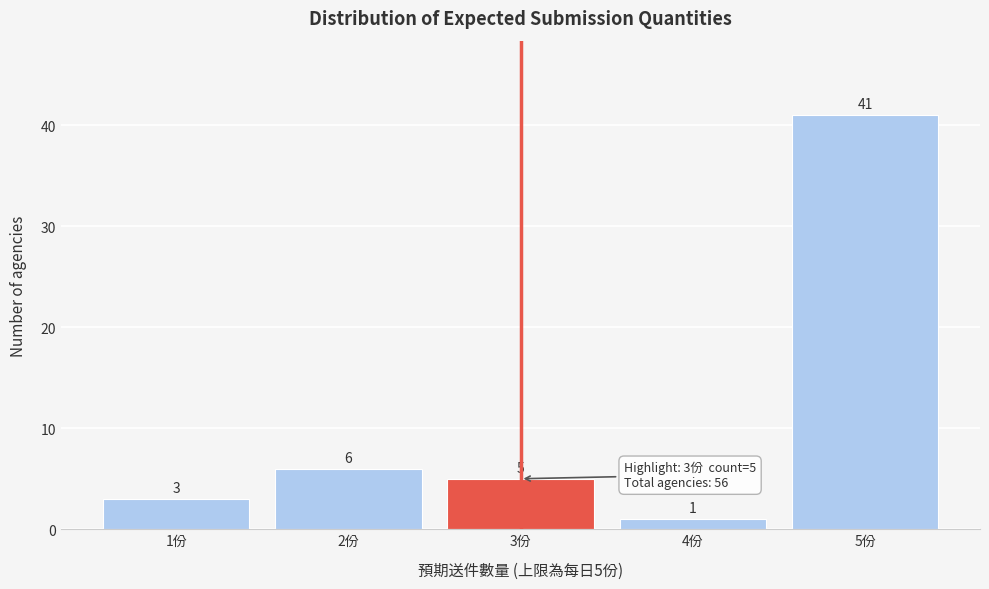

Which range on the x-axis has the tallest bar?

4.5 to 5.5